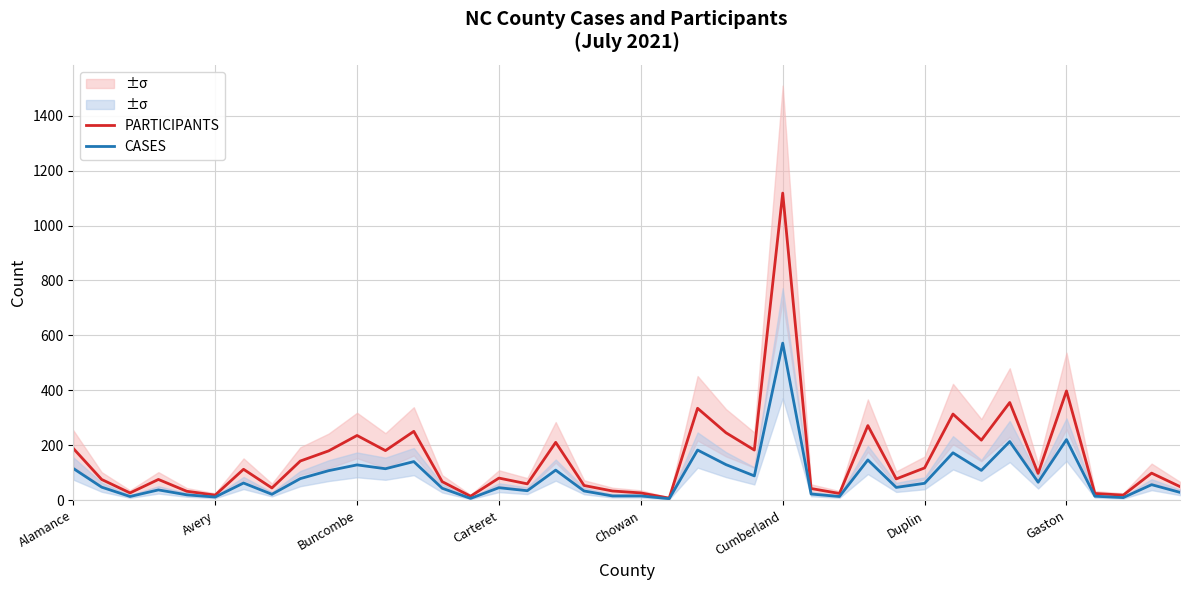

At how many categories does at least one series exceed 984?

1